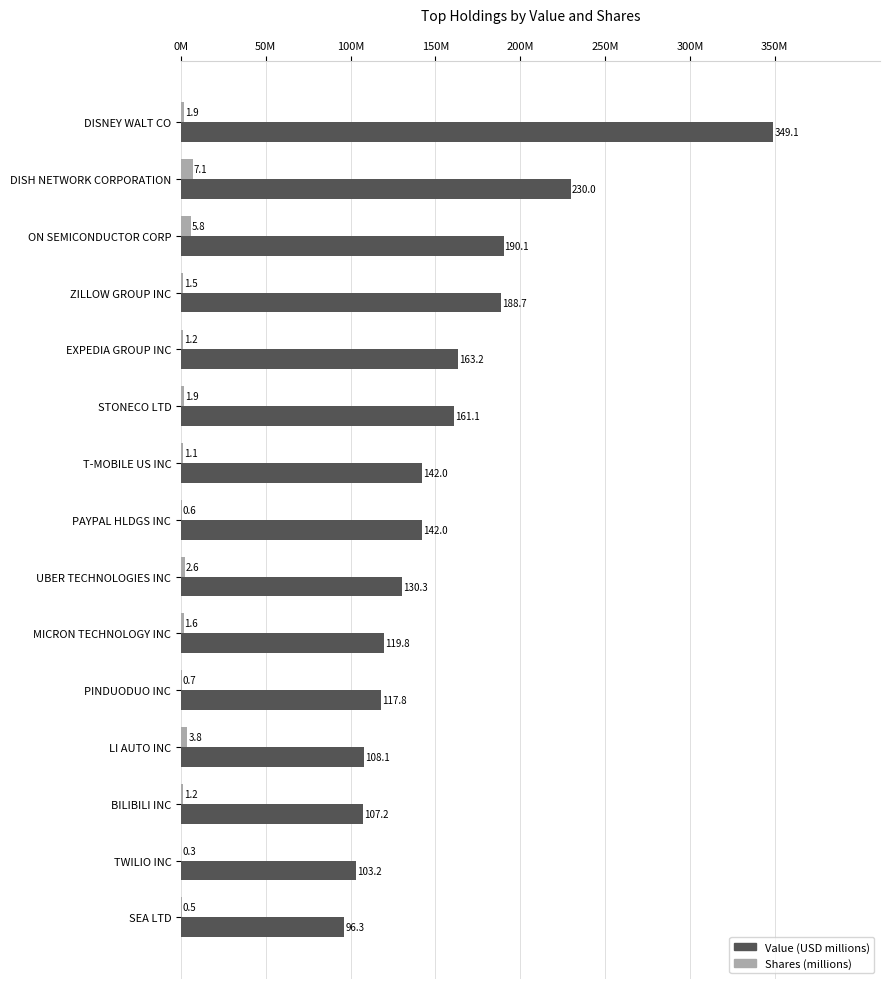

At which category is the sum across all series the highest?

DISNEY WALT CO